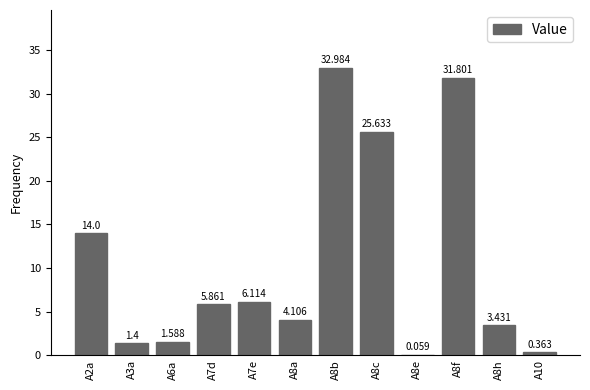

Reading left to right, what are all the values shown in this chart?

A2a=14.0	A3a=1.4	A6a=1.6	A7d=5.9	A7e=6.1	A8a=4.1	A8b=33.0	A8c=25.6	A8e=0.1	A8f=31.8	A8h=3.4	A10=0.4